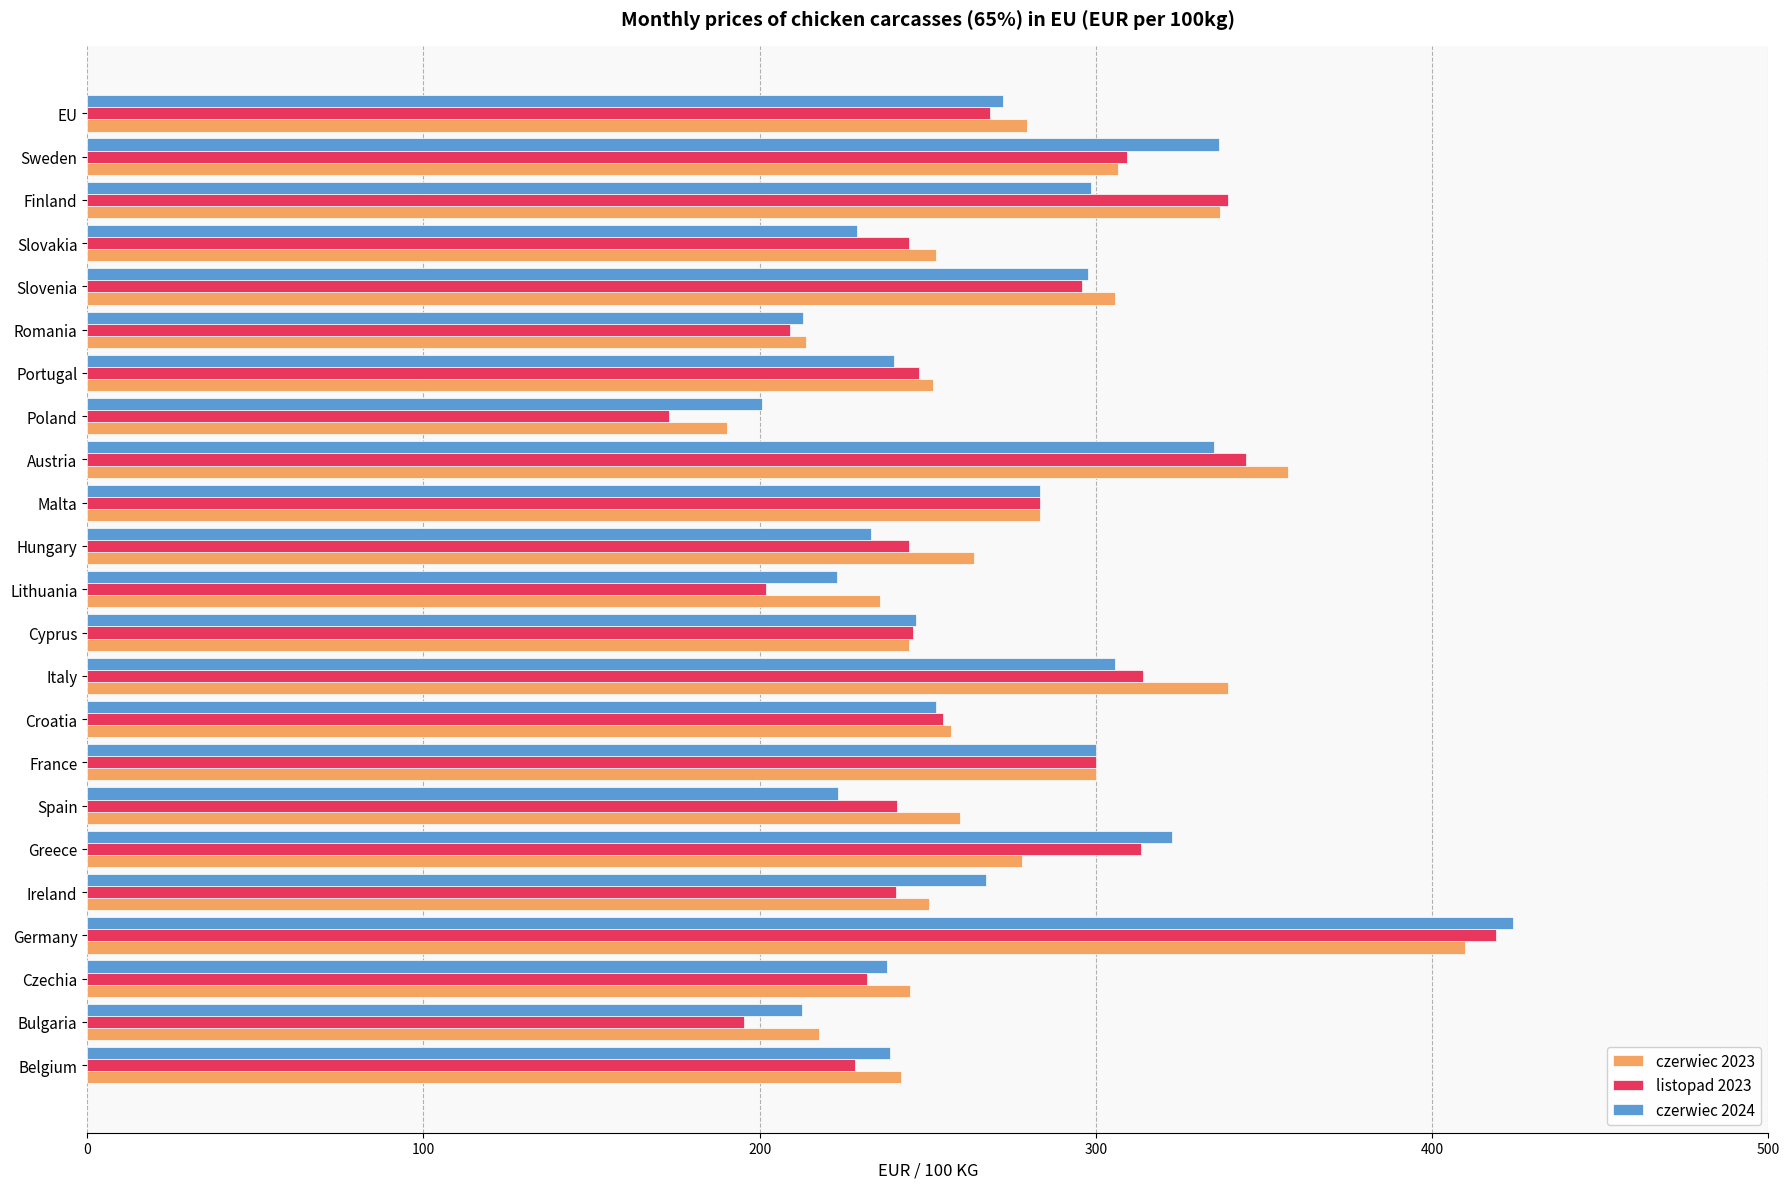

True or false: listopad 2023 has a value of 244.3 at Slovakia.

True